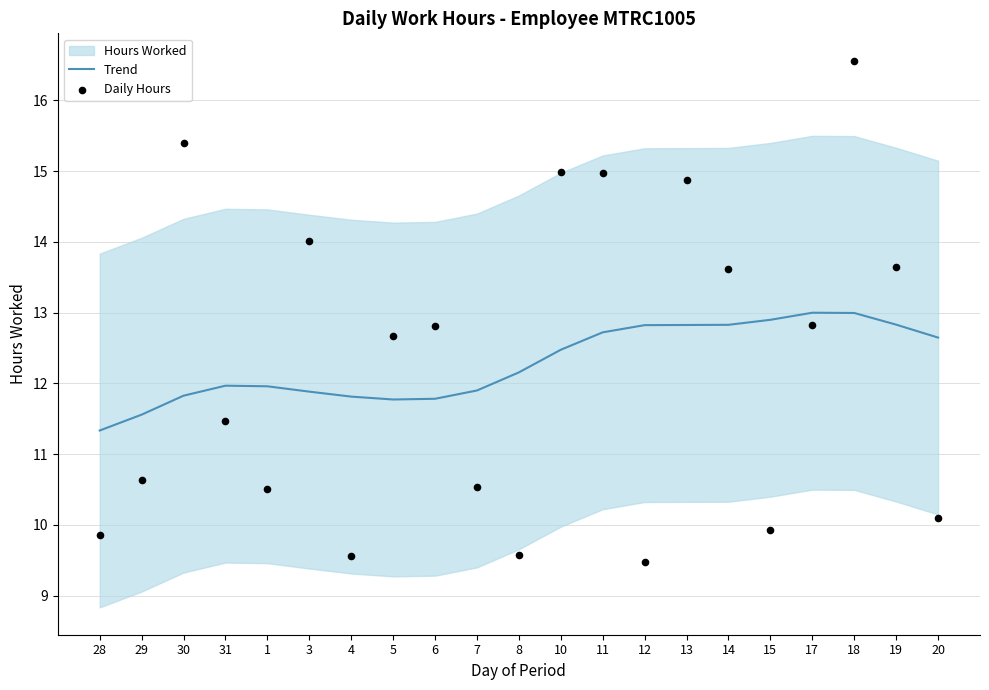

Which series has the widest spread of Y values?

Daily Hours